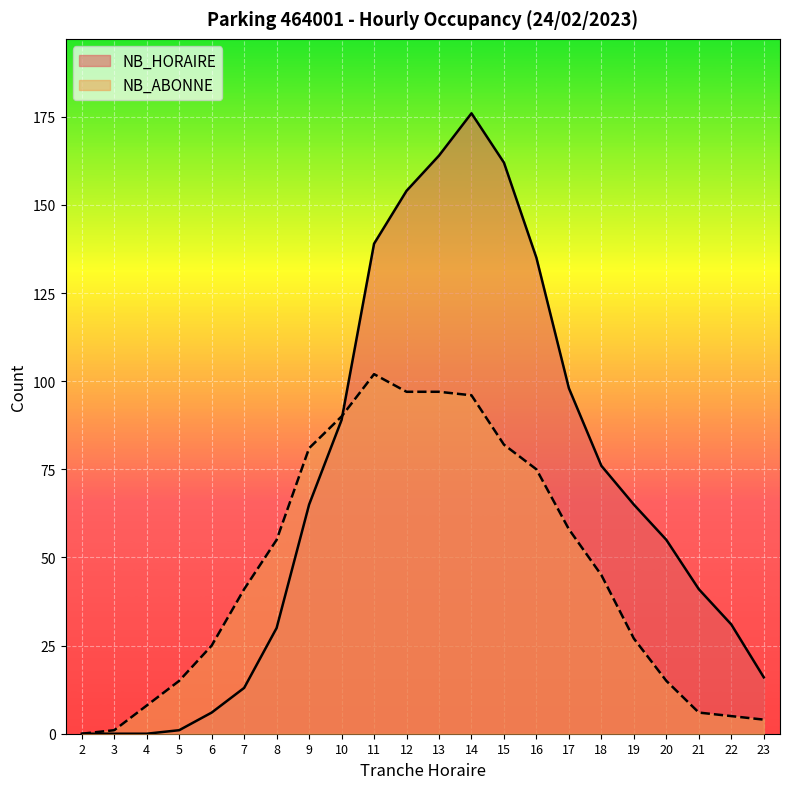

The value of NB_HORAIRE at 17 is 163. True or false?

False